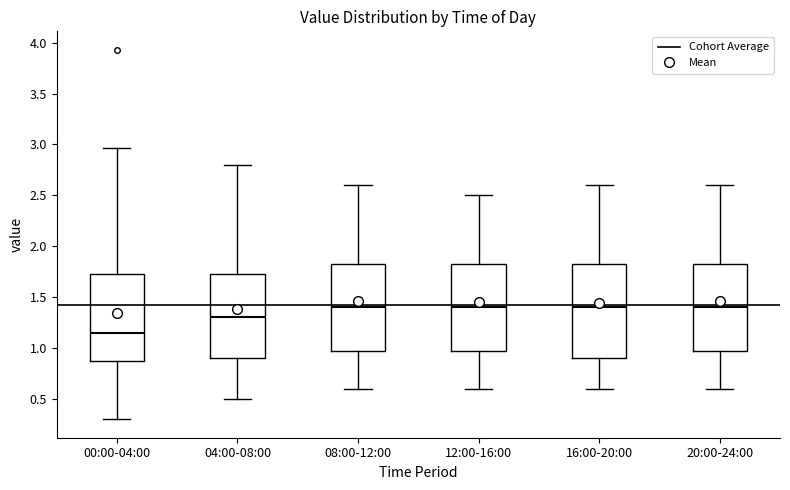

Comparing the boxes themselves (not the whiskers), which one is the tallest?

16:00-20:00